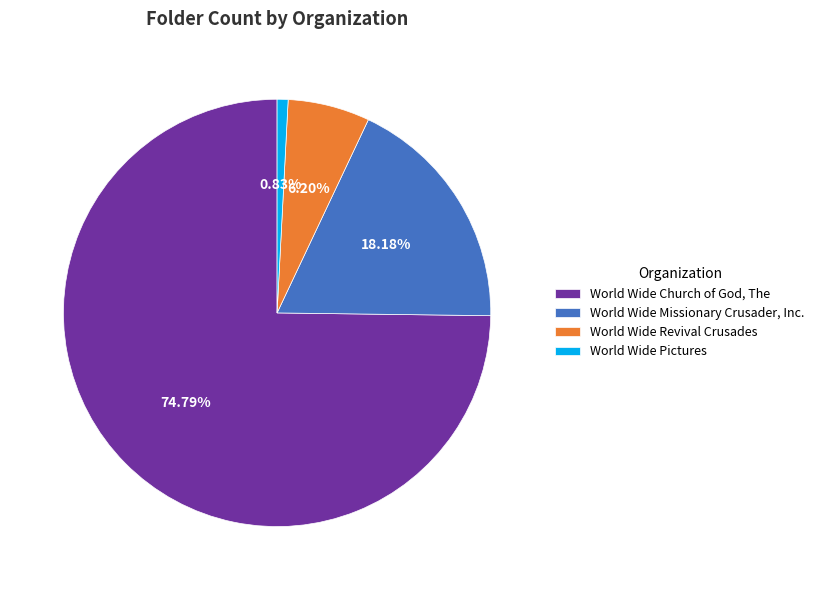

To the nearest percent, what is the difference between the largest and smallest slice percentages?

74%